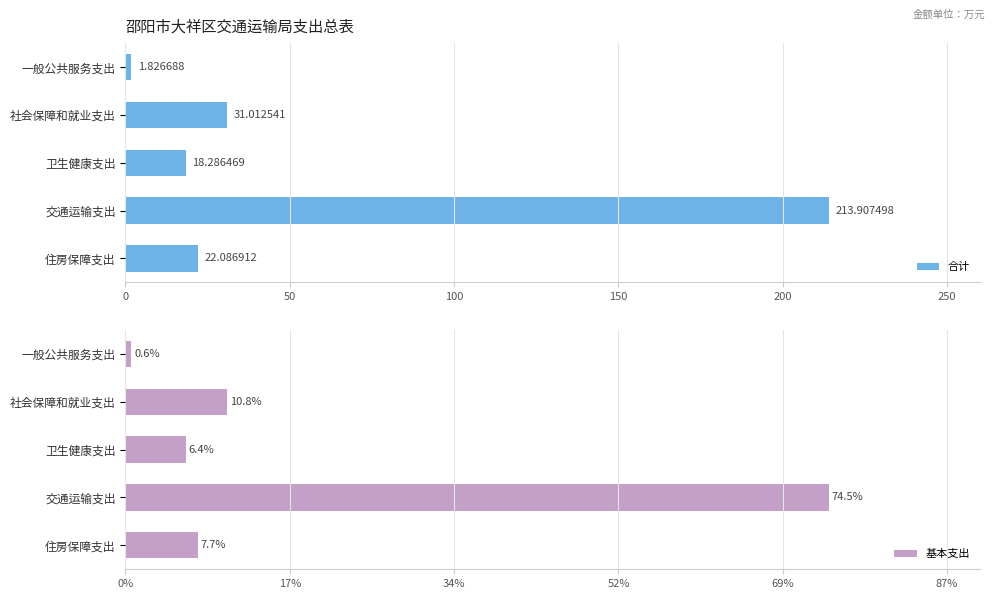

How many series are shown in this chart?

2